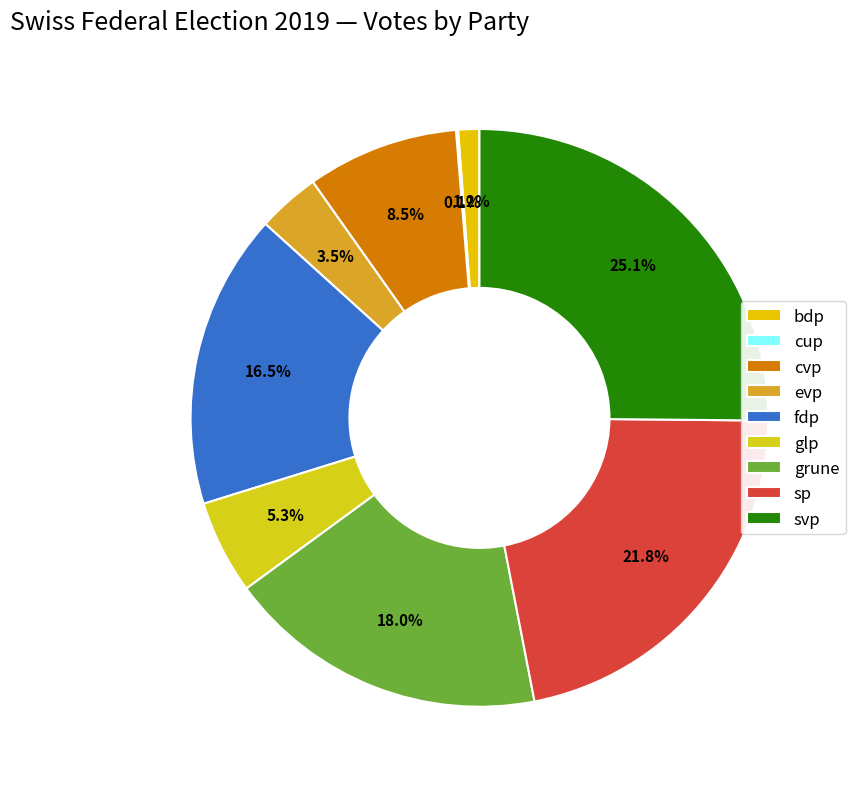

To the nearest percent, what portion does bdp represent?

1%